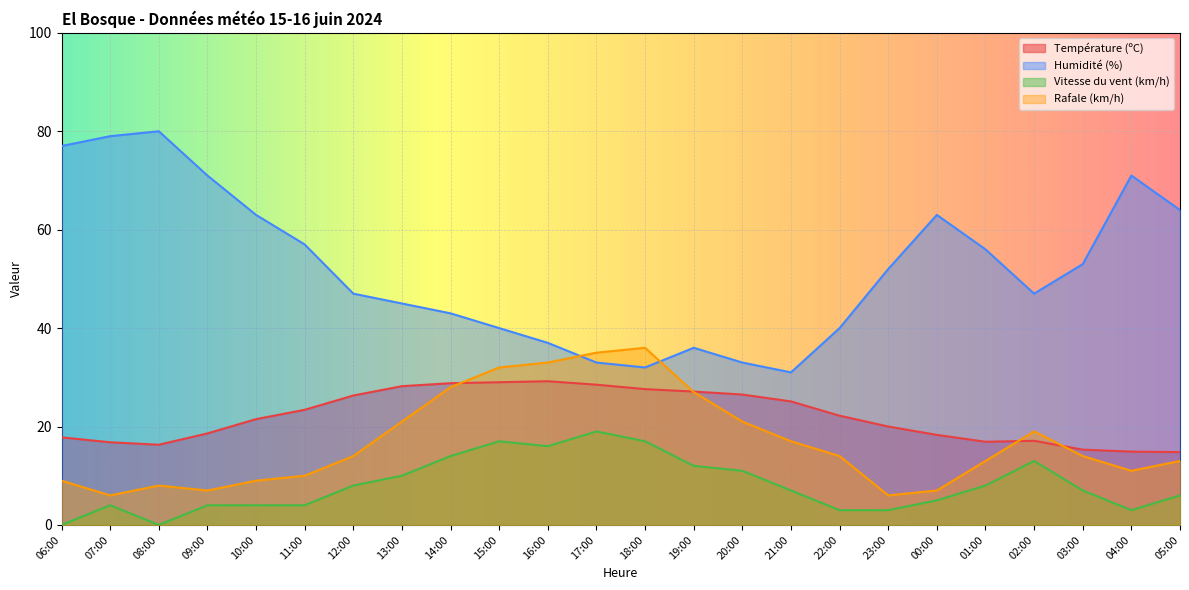

List the series in order of their peak value, highest first.

Humidité (%), Rafale (km/h), Température (ºC), Vitesse du vent (km/h)